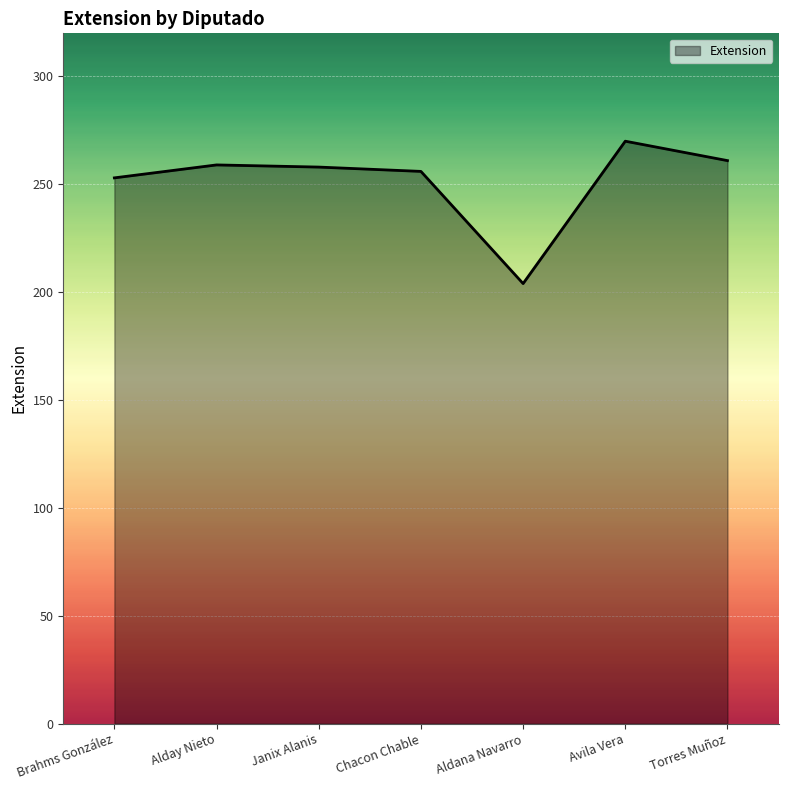

The chart shows a value of 376 at Torres Muñoz. True or false?

False